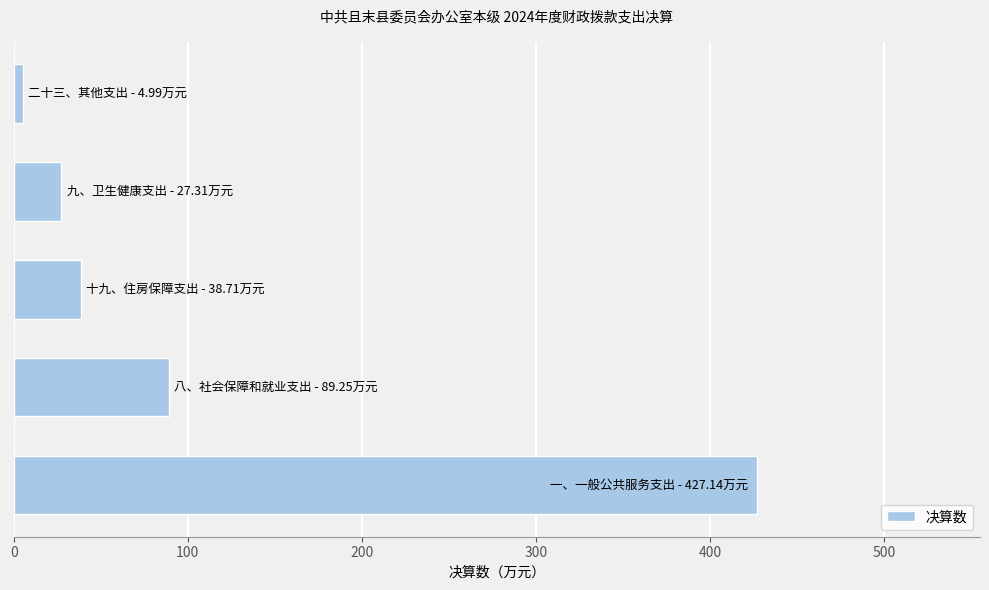

What is the difference between the maximum and second lowest values?

399.8